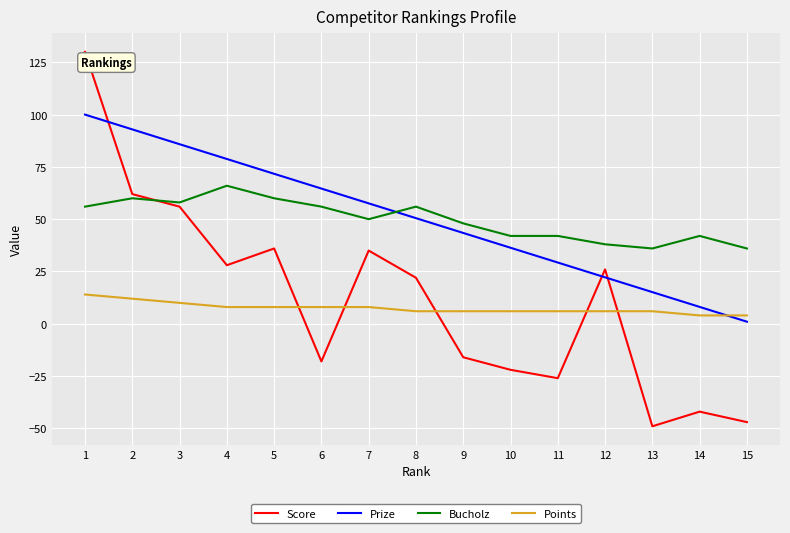

What is the sum of the Bucholz values at 9 and 7?

98.0